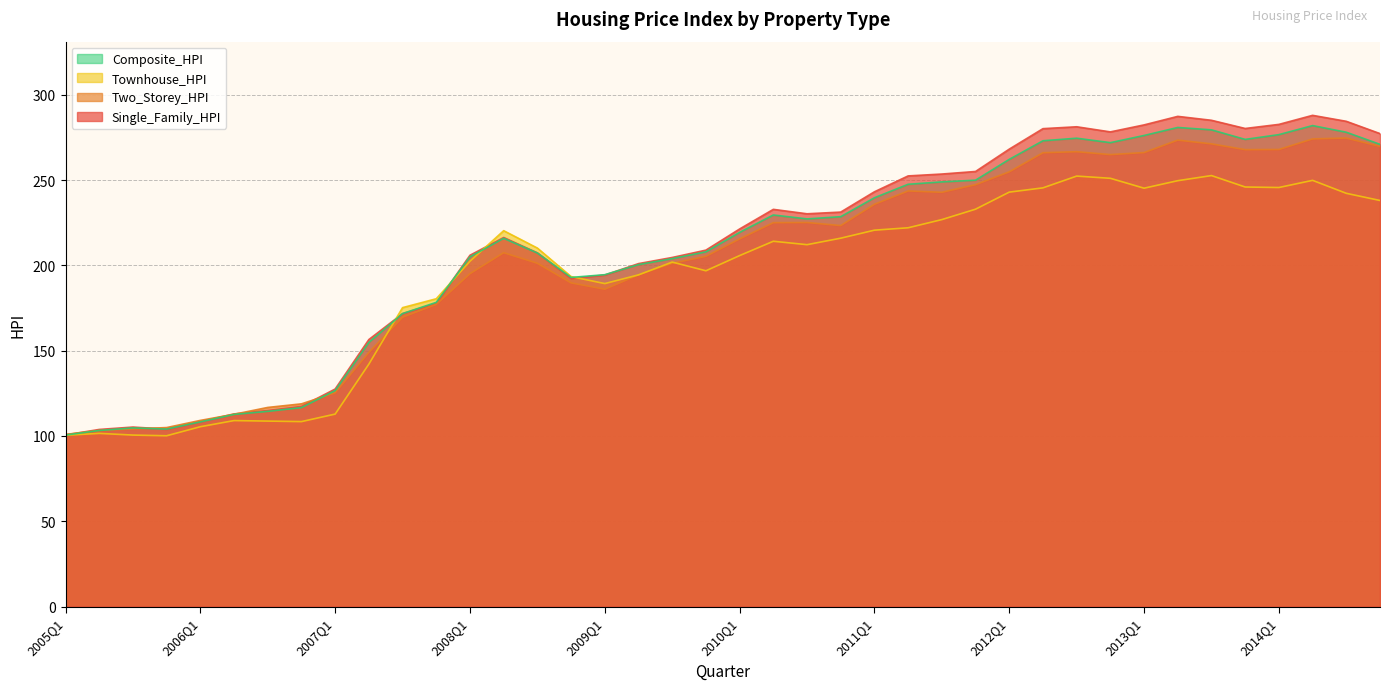

What is the average value of the Single_Family_HPI series?

210.6